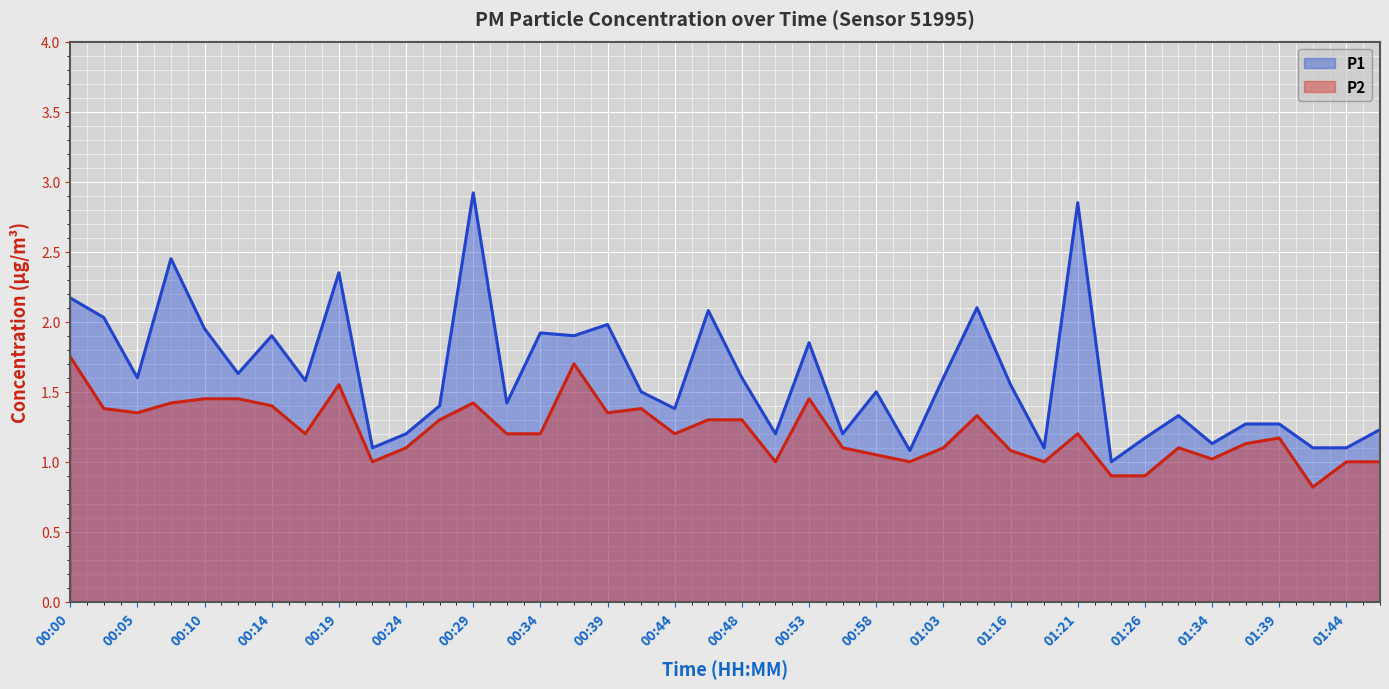

Where does the P2 line series first go above 1?

00:00